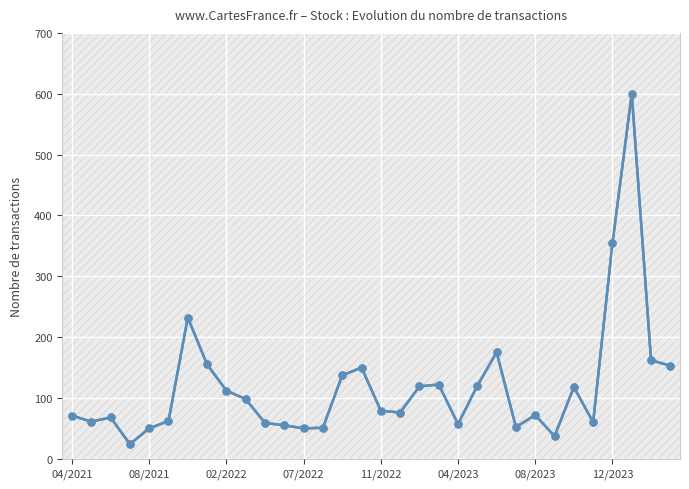

What is the difference between the maximum and minimum values?

576